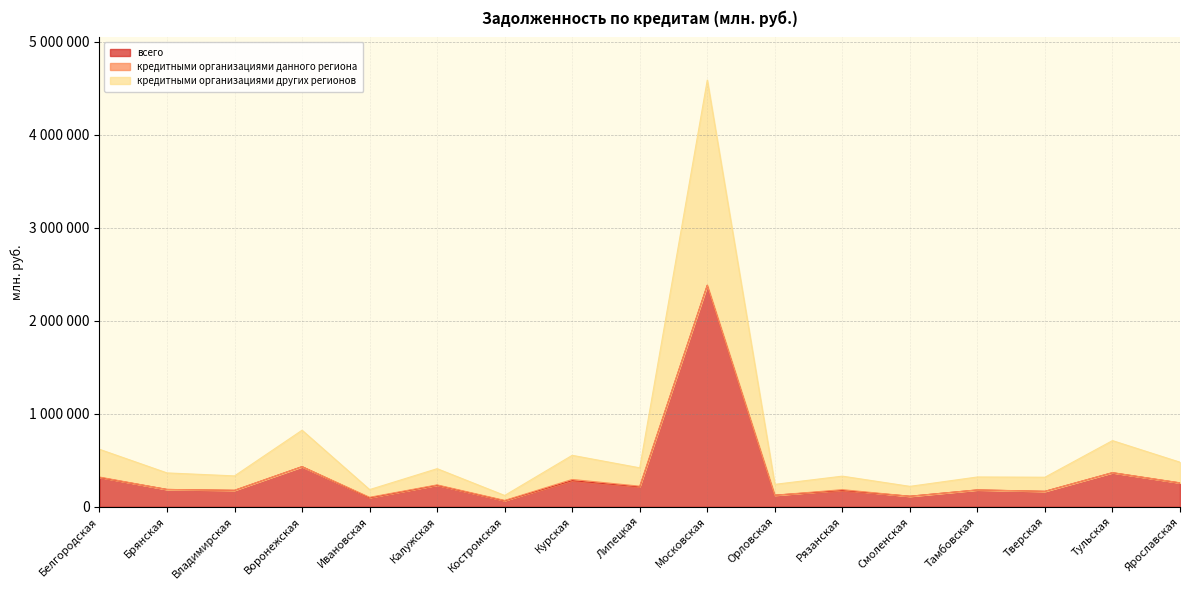

Where is the first local maximum for кредитными организациями других регионов?

Воронежская